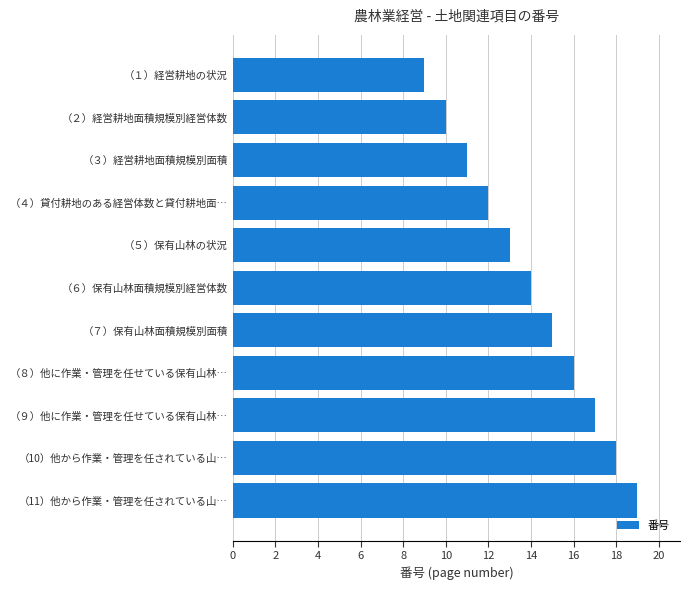

Which label corresponds to the smallest value in the chart?

（１）経営耕地の状況